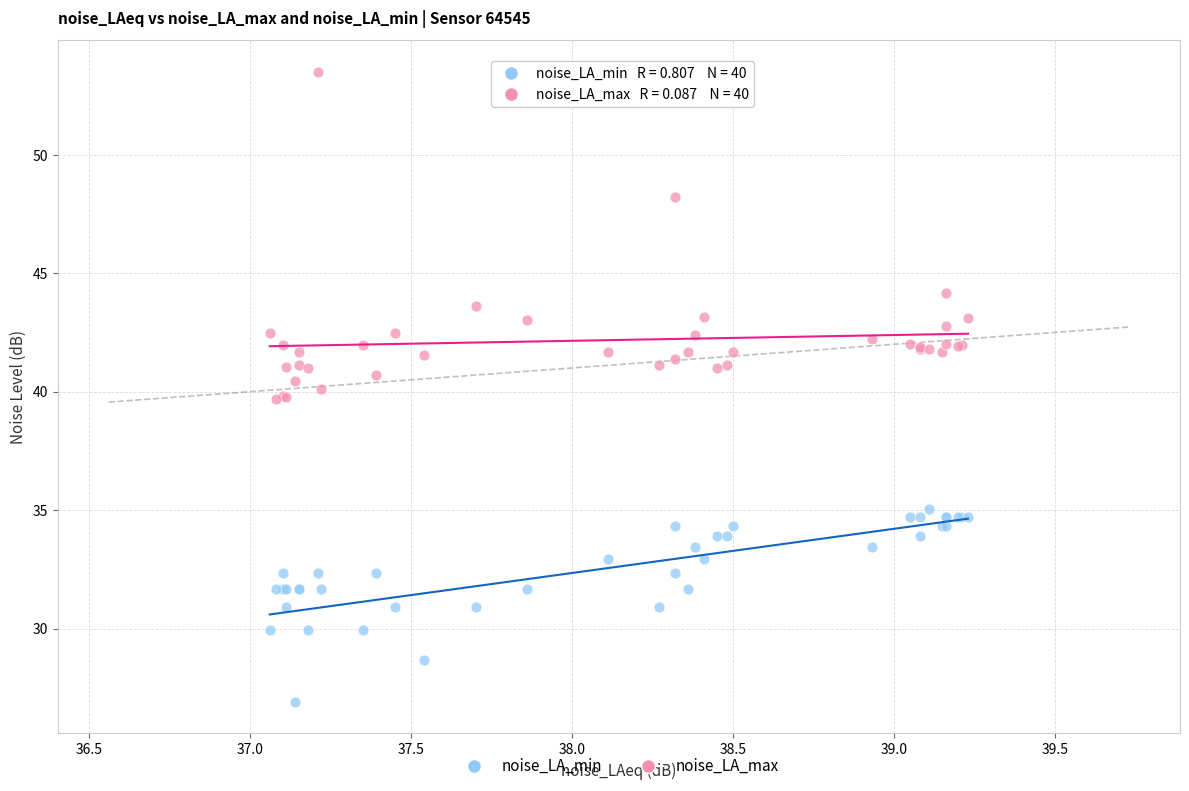

Which series reaches the maximum Y coordinate?

noise_LA_max